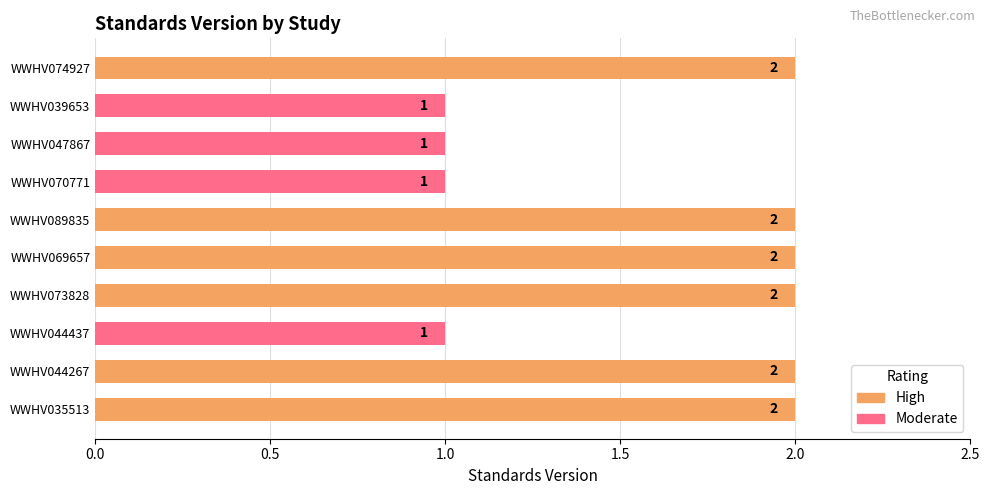

What is the smallest value displayed?

1